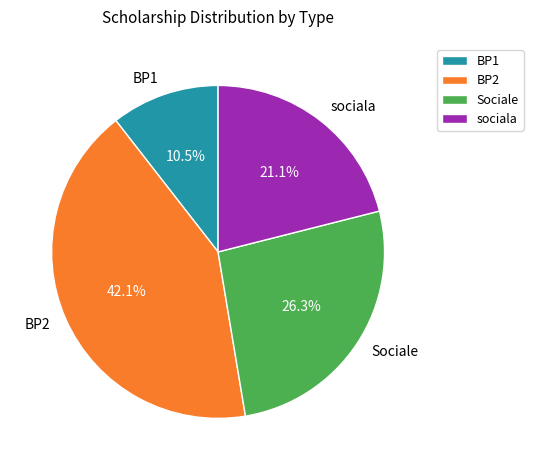

Rank the categories by value from lowest to highest.

BP1, sociala, Sociale, BP2